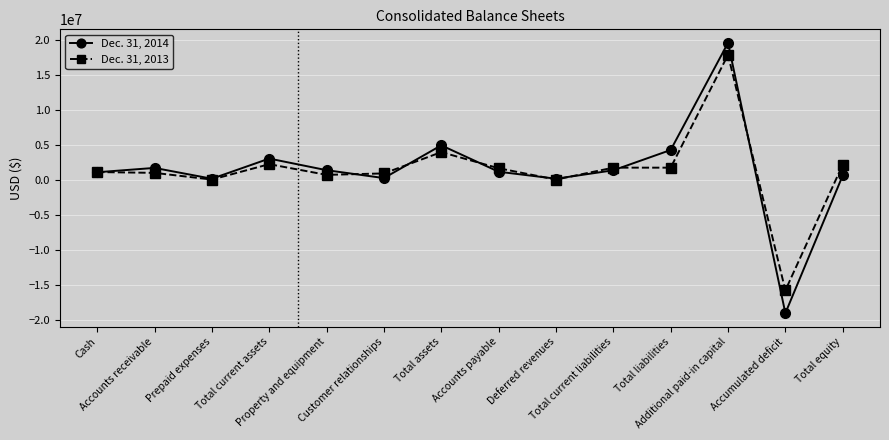

What is the label of the 14th point from the right?

Cash